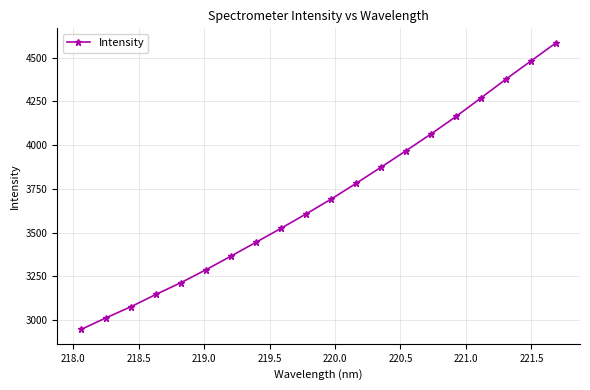

Does the chart have visible grid lines?

Yes